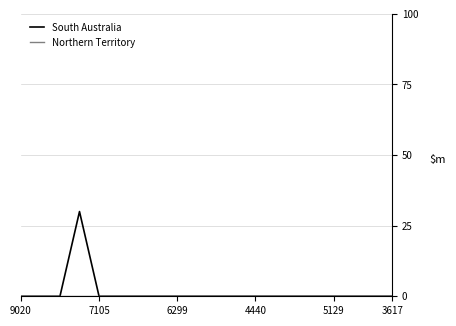

Which series has the largest range (max minus min)?

South Australia